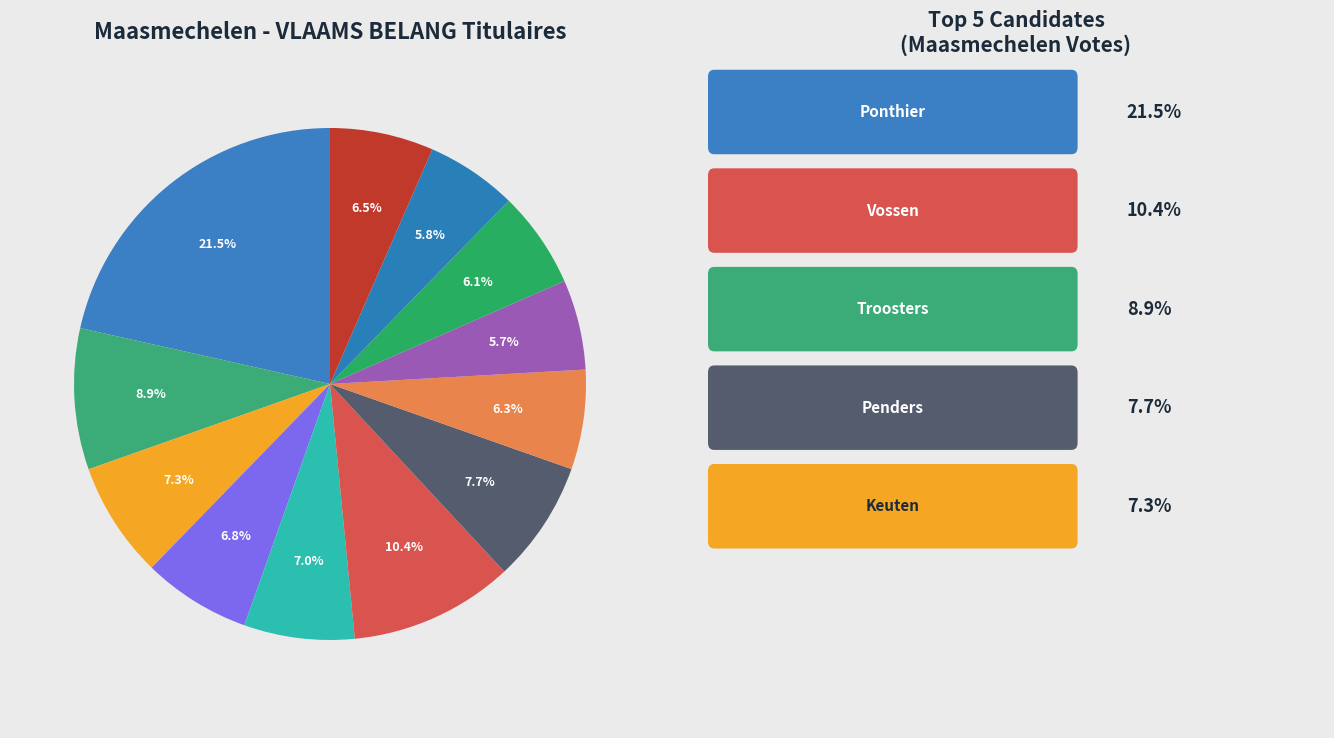

Count the number of slices in the pie.

12